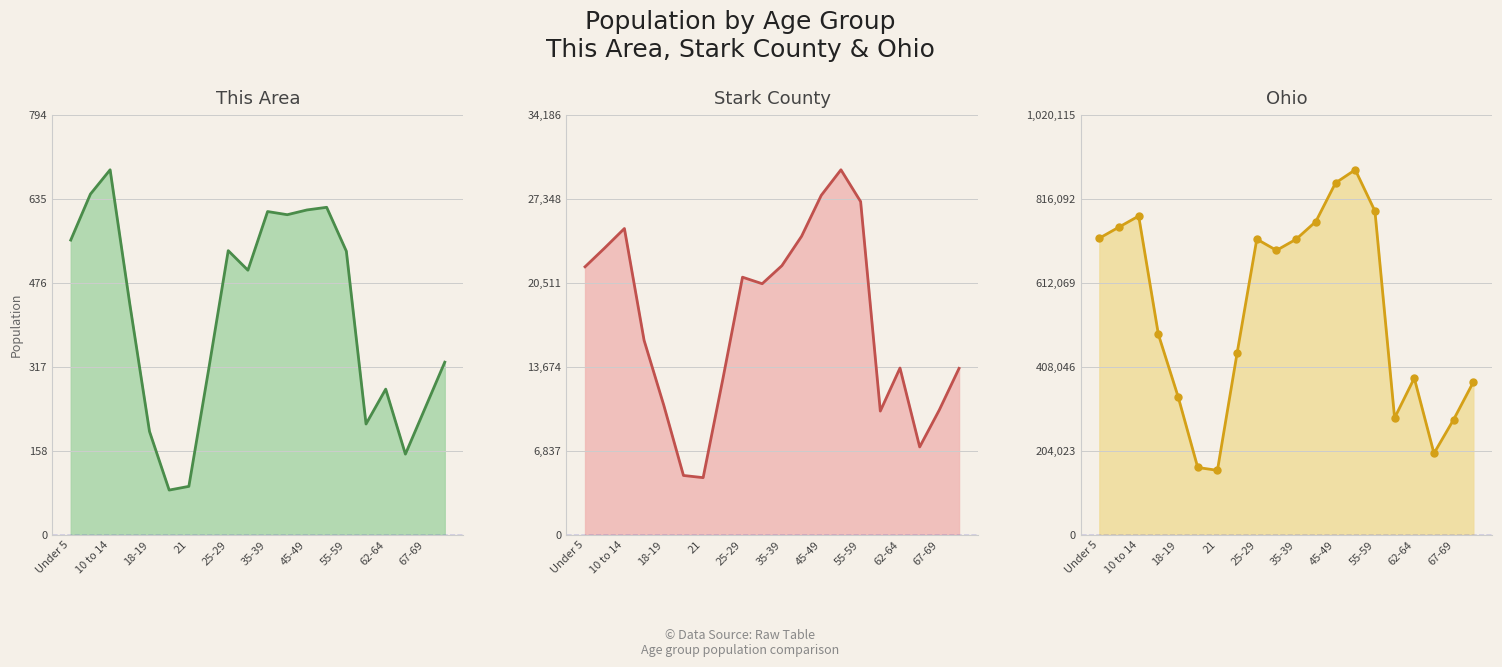

Reading left to right, list all the values displayed in this chart.

This Area line: 558	645	691	437	196	85	92	312	538	501	612	606	615	620	537	210	276	153	240	327
Stark County line: 21830	23364	24947	15845	10563	4846	4668	12686	20984	20453	21921	24314	27647	29727	27137	10086	13590	7168	10187	13564
Ohio line: 720856	747889	774699	487307	336375	163986	157045	442085	718630	691329	718462	761369	855134	887057	786857	284403	381006	198333	280531	371370